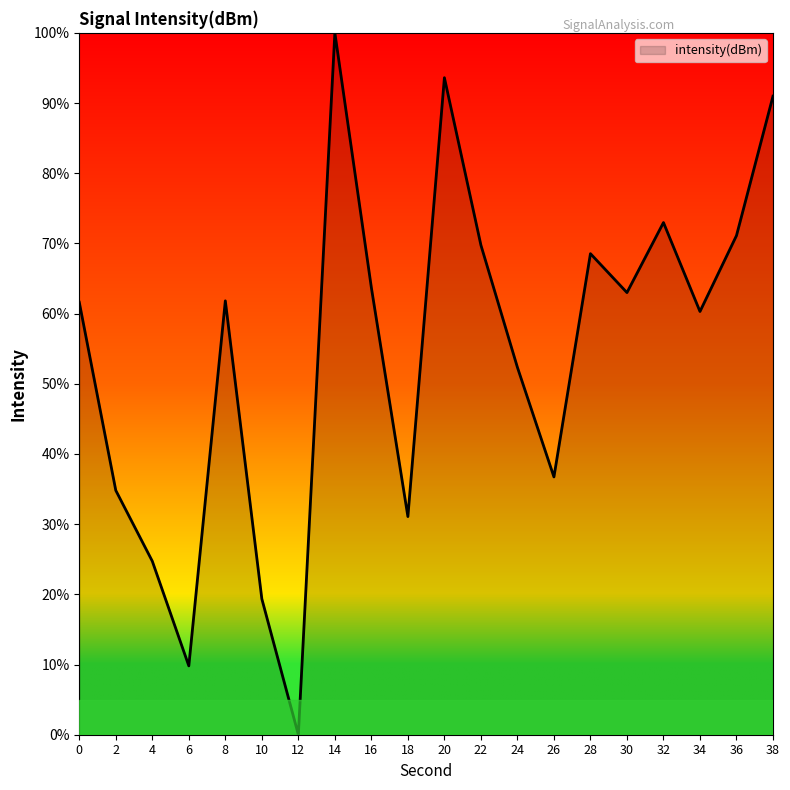

True or false: the data shows 94.9 at 34.

False